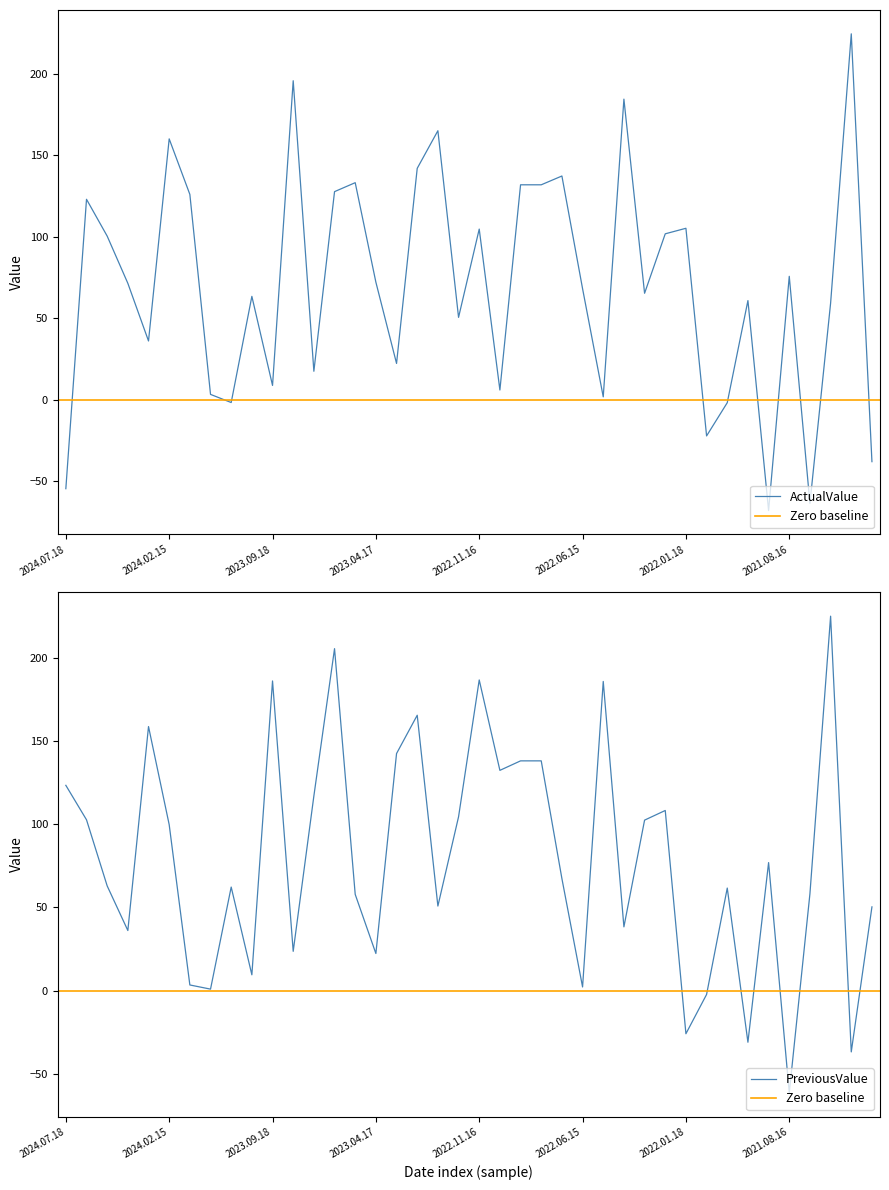

How many lines are shown in the chart?

2